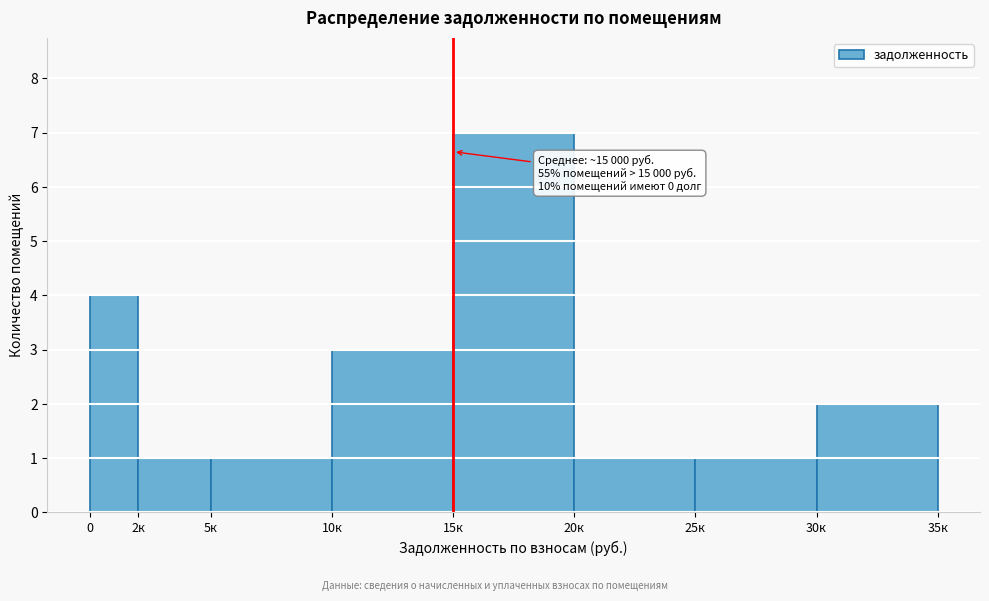

Reading left to right, extract all data points from this chart.

4	1	1	3	7	1	1	2